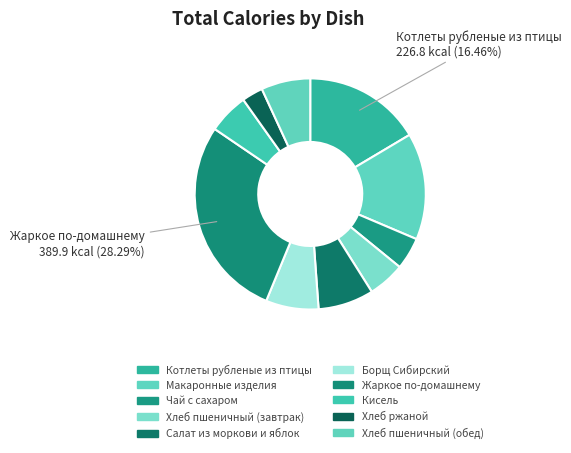

To the nearest percent, what percentage of the pie is Хлеб пшеничный (обед)?

7%